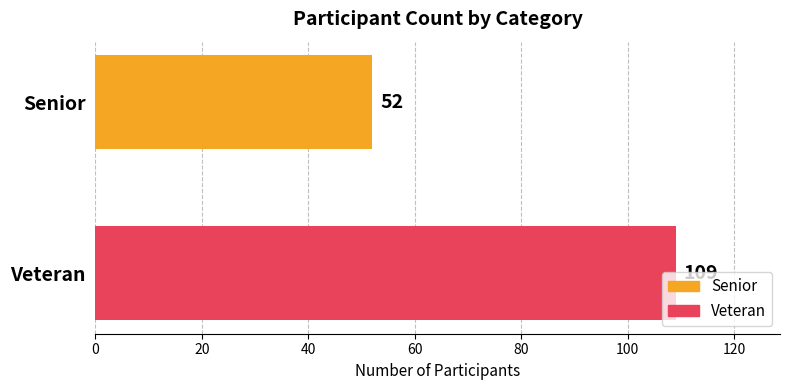

What is the label of the 1st bar from the right?

Veteran